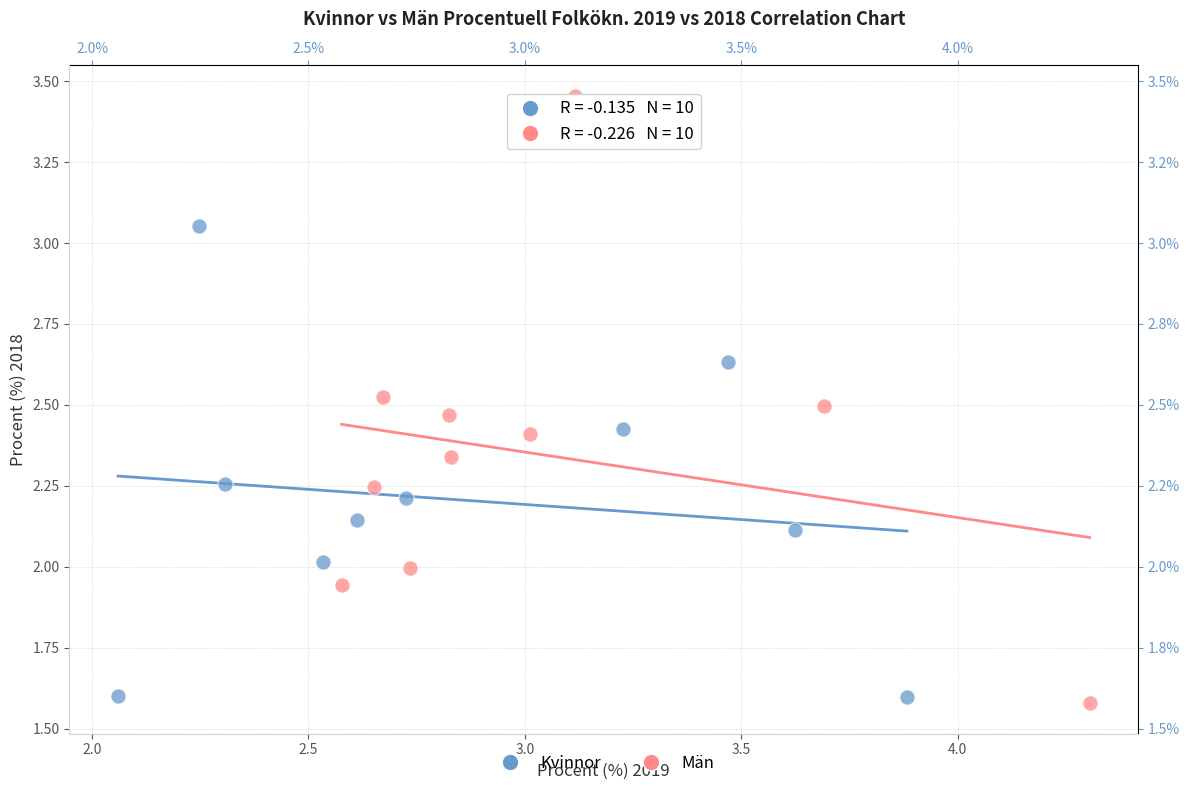

Which series has the largest Y range (max minus min)?

Män